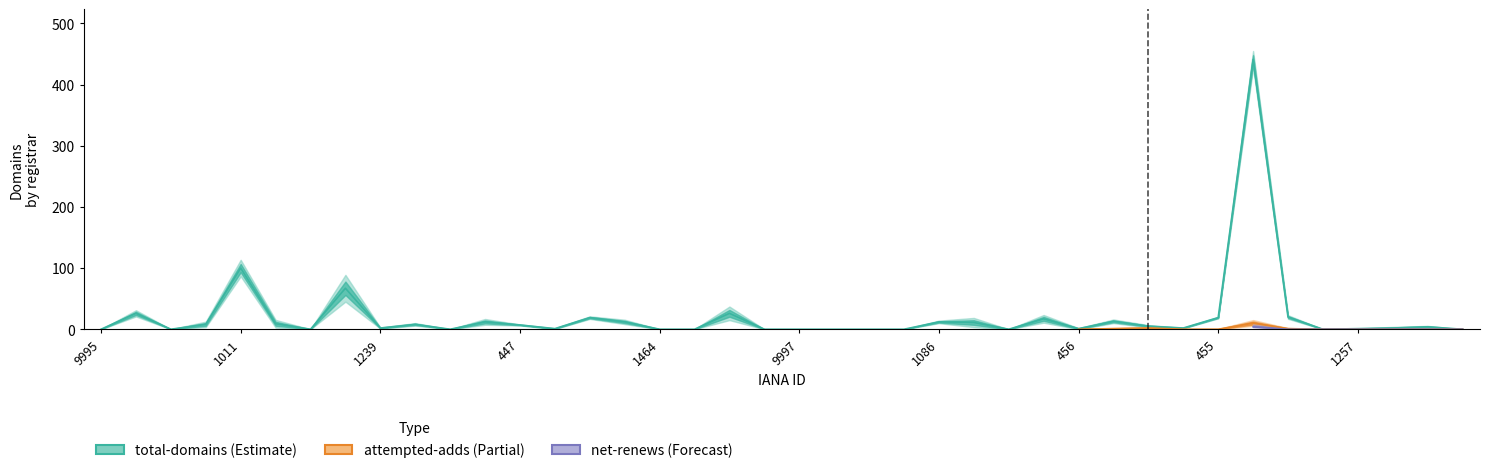

What is the greatest value displayed?

441